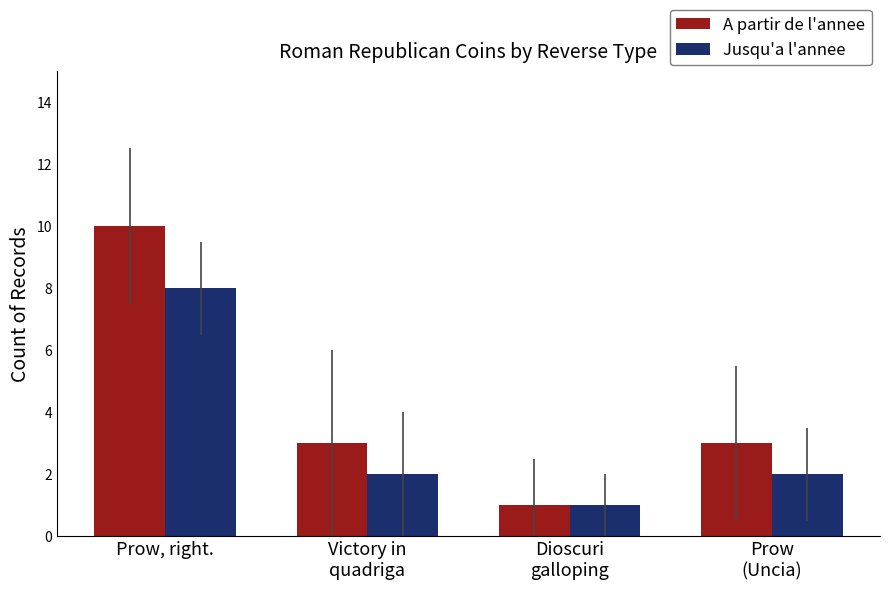

The value of Jusqu'a l'annee at Victory in
quadriga is 3. True or false?

False